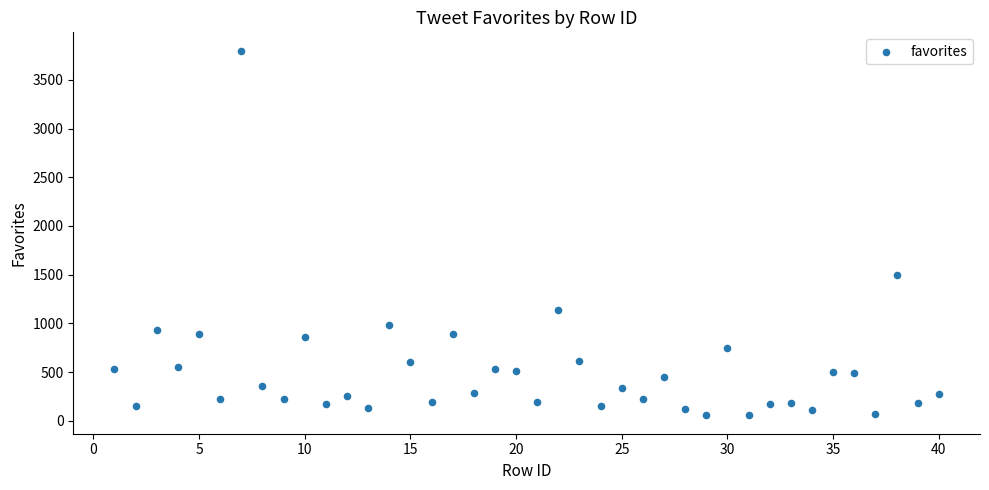

What is the range of X values (max minus min)?

39